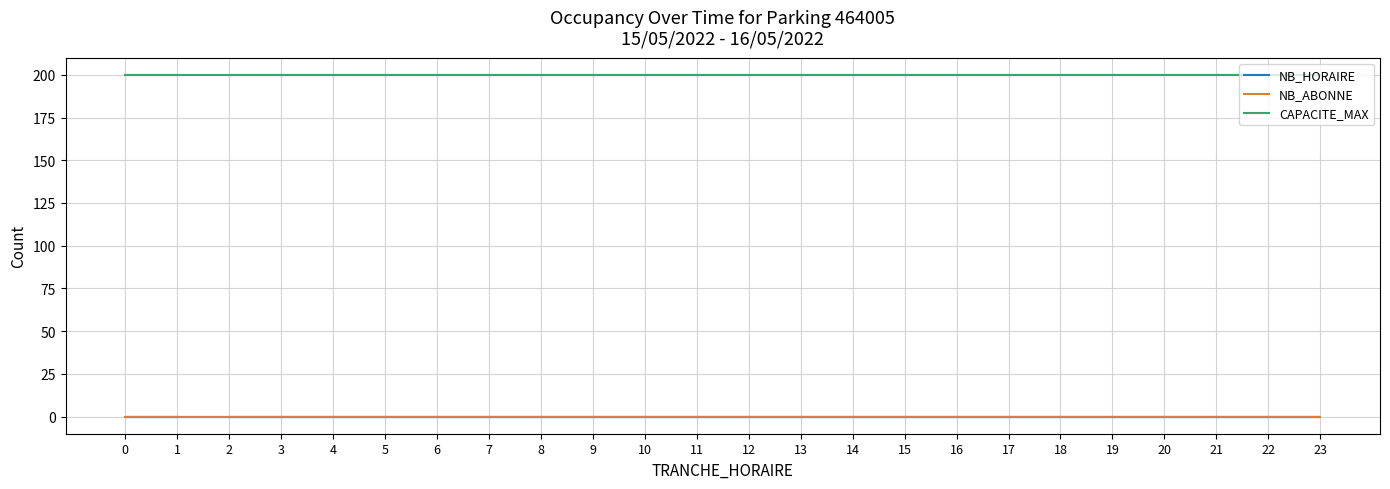

Rank the categories by NB_ABONNE value from lowest to highest.

2, 3, 4, 5, 6, 7, 8, 9, 10, 11, 12, 13, 14, 15, 16, 17, 18, 19, 20, 21, 22, 23, 0, 1